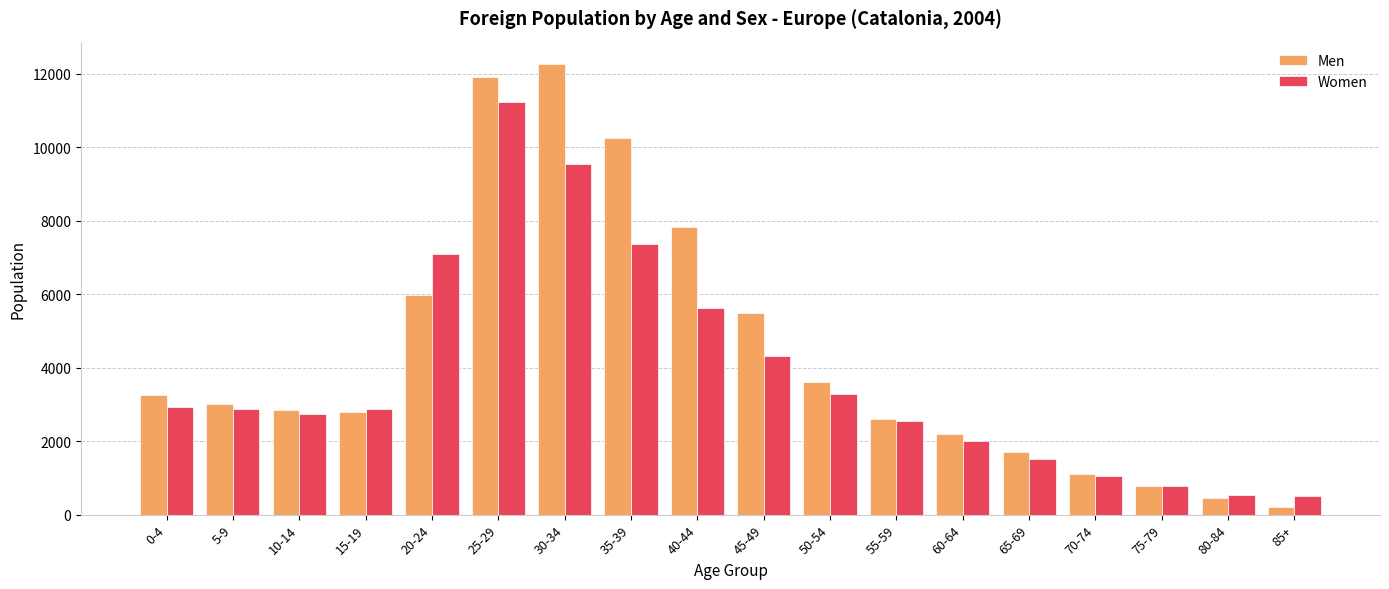

Where does the Men series first go above 3024?

0-4